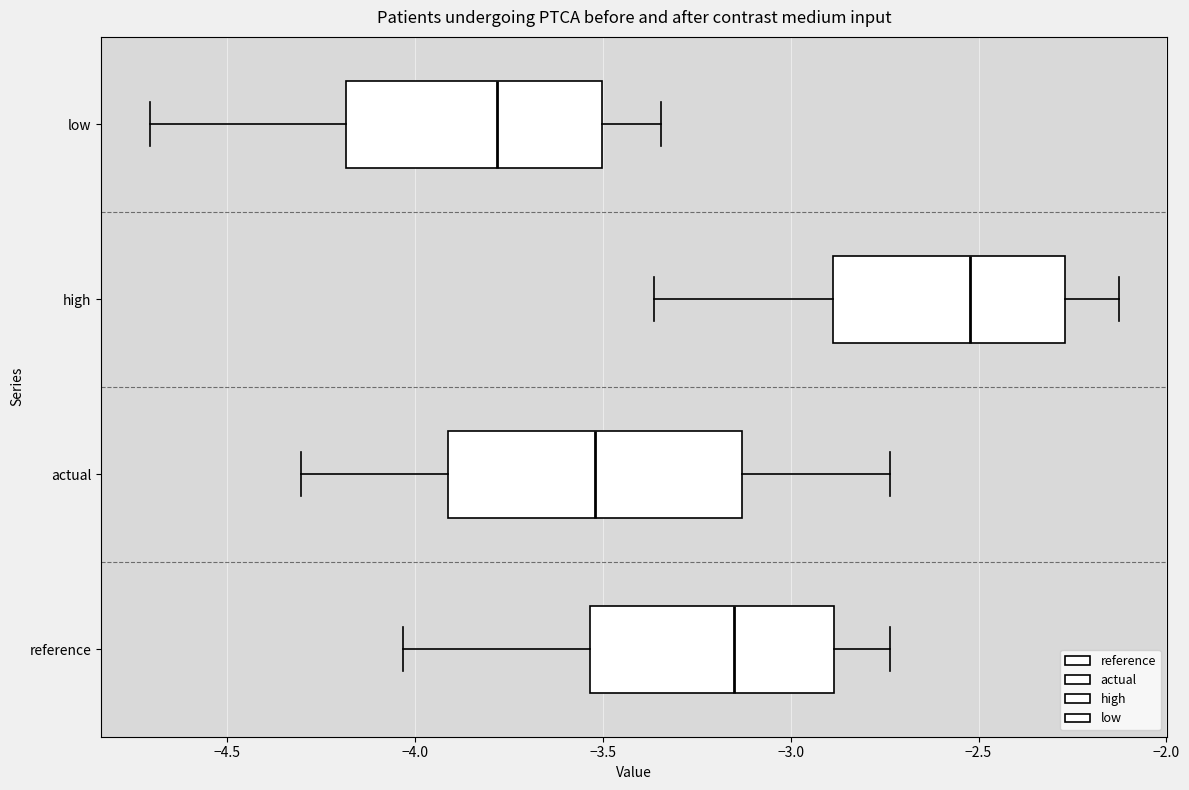

Reading bottom to top, read every box against the x-axis: the position of its median line, the range the box covers, and the ends of its whiskers. The values are not printed on the chart, so give them approximately, as read against the axis.

reference: median -3.15, box -3.55 to -2.90, whiskers -4.05 to -2.75
actual: median -3.50, box -3.90 to -3.15, whiskers -4.30 to -2.75
high: median -2.50, box -2.90 to -2.25, whiskers -3.35 to -2.15
low: median -3.80, box -4.20 to -3.50, whiskers -4.70 to -3.35